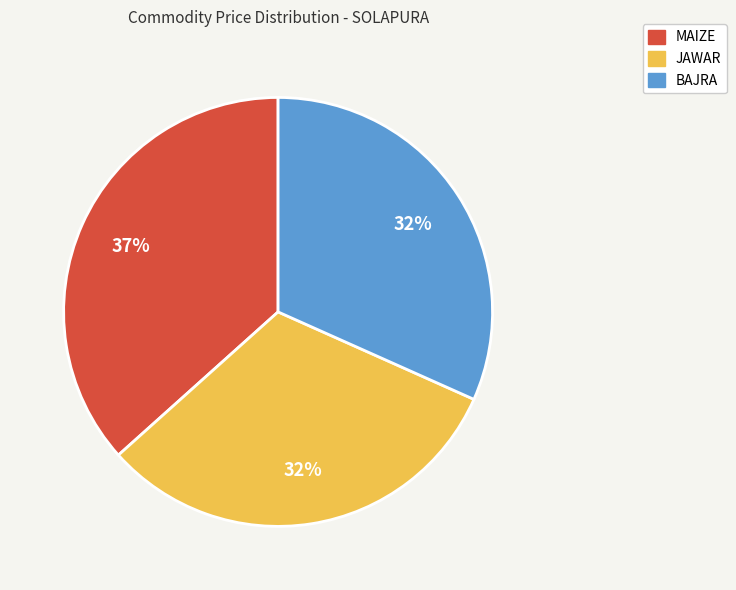

What is the largest slice in the pie chart?

MAIZE